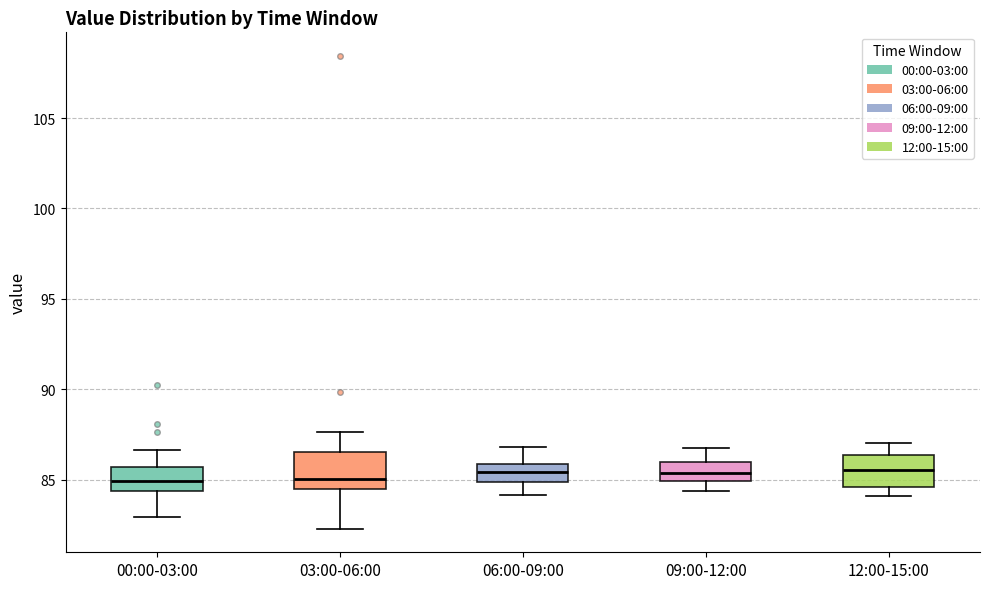

Reading left to right, transcribe this box plot: for each box, give where its median line is, the range the box spans, and where its two whiskers end, as read against the y-axis. The values are not printed on the chart, so give them approximately, as read against the axis.

00:00-03:00: median 85.0, box 84.5 to 85.5, whiskers 83.0 to 86.5
03:00-06:00: median 85.0, box 84.5 to 86.5, whiskers 82.5 to 87.5
06:00-09:00: median 85.5, box 85.0 to 86.0, whiskers 84.0 to 87.0
09:00-12:00: median 85.5, box 85.0 to 86.0, whiskers 84.5 to 87.0
12:00-15:00: median 85.5, box 84.5 to 86.5, whiskers 84.0 to 87.0